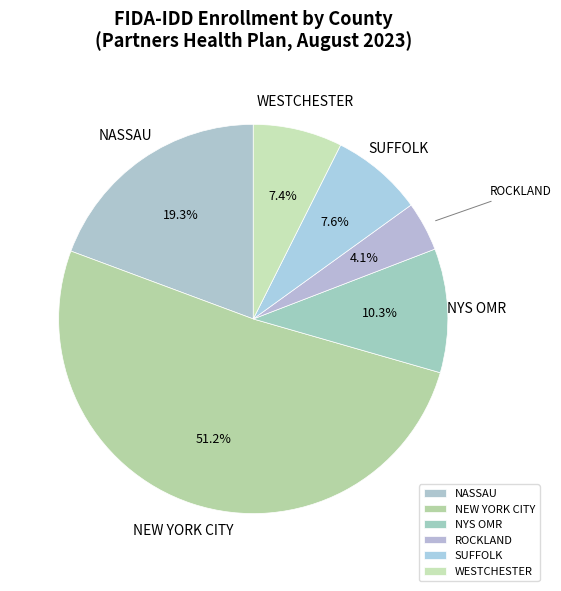

Is it true that NEW YORK CITY is 59% of the pie?

False